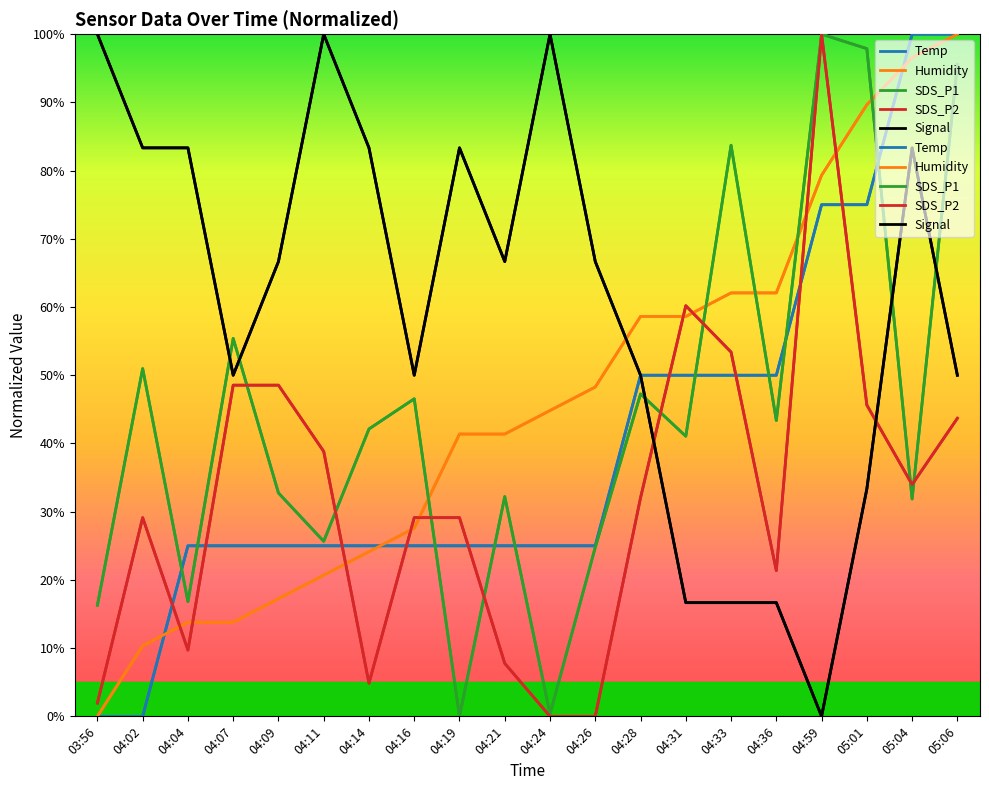

Reading left to right, transcribe all the data shown in this chart.

Temp: 0.0	0.0	25.0	25.0	25.0	25.0	25.0	25.0	25.0	25.0	25.0	25.0	50.0	50.0	50.0	50.0	75.0	75.0	100.0	100.0
Humidity: 0.0	10.3	13.8	13.8	17.2	20.7	24.1	27.6	41.4	41.4	44.8	48.3	58.6	58.6	62.1	62.1	79.3	89.7	96.6	100.0
SDS_P1: 16.3	51.0	16.8	55.4	32.7	25.7	42.1	46.5	0.0	32.2	0.4	24.8	47.3	41.1	83.7	43.4	100.0	97.9	31.9	95.6
SDS_P2: 1.9	29.1	9.7	48.5	48.5	38.8	4.9	29.1	29.1	7.8	0.0	0.0	32.0	60.2	53.4	21.4	100.0	45.6	34.0	43.7
Signal: 100.0	83.3	83.3	50.0	66.7	100.0	83.3	50.0	83.3	66.7	100.0	66.7	50.0	16.7	16.7	16.7	0.0	33.3	83.3	50.0